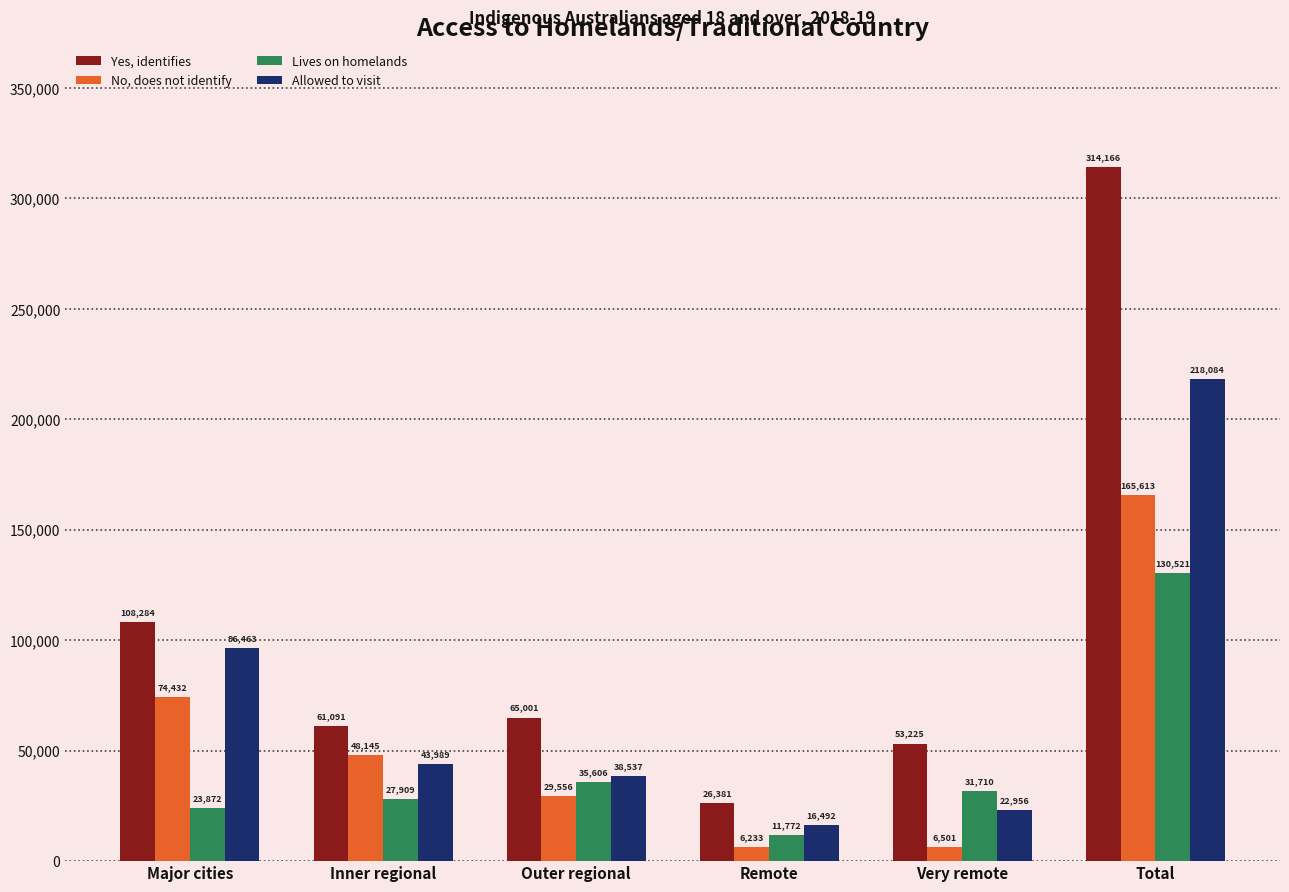

How many categories are shown in the chart?

6